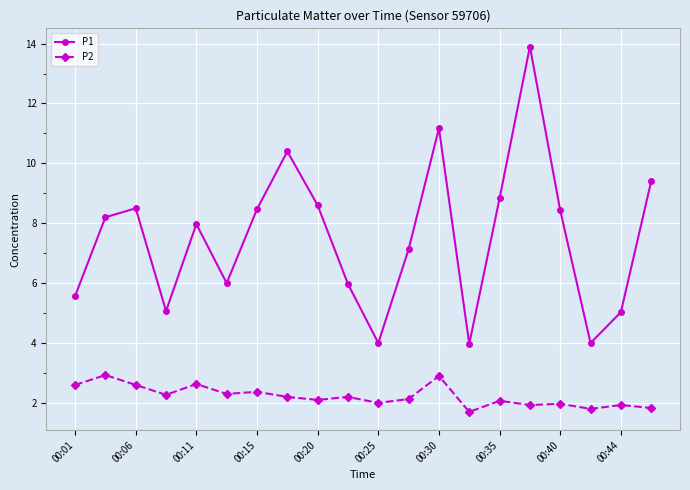

List the series in order of their overall mean, highest first.

P1, P2